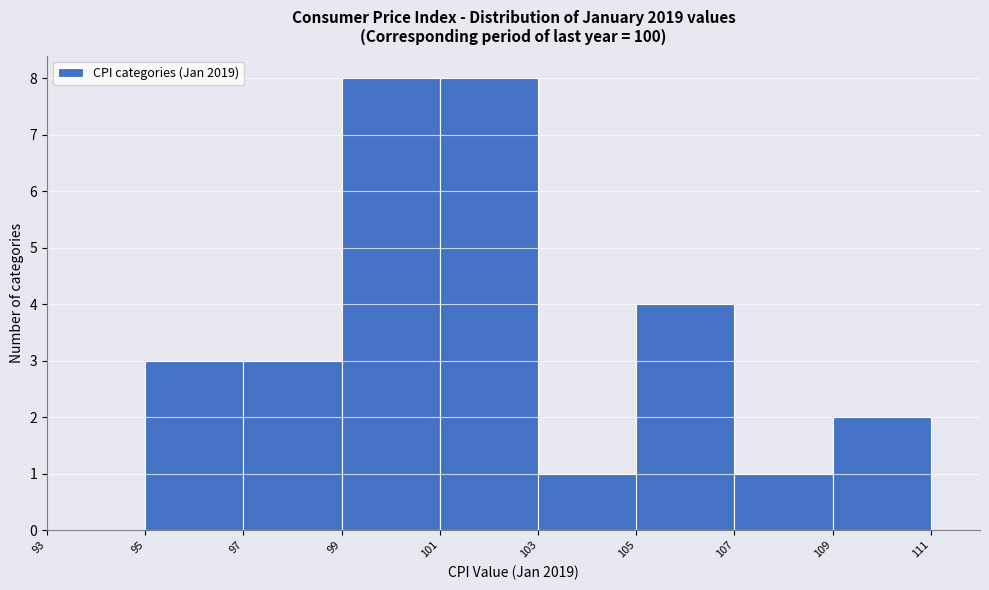

Reading left to right, list every bar in this chart as the range it spans on the x-axis followed by its height. The values are not printed on the chart, so give them approximately, as read against the axis.

93 to 95: 0
95 to 97: 3
97 to 99: 3
99 to 101: 8
101 to 103: 8
103 to 105: 1
105 to 107: 4
107 to 109: 1
109 to 111: 2